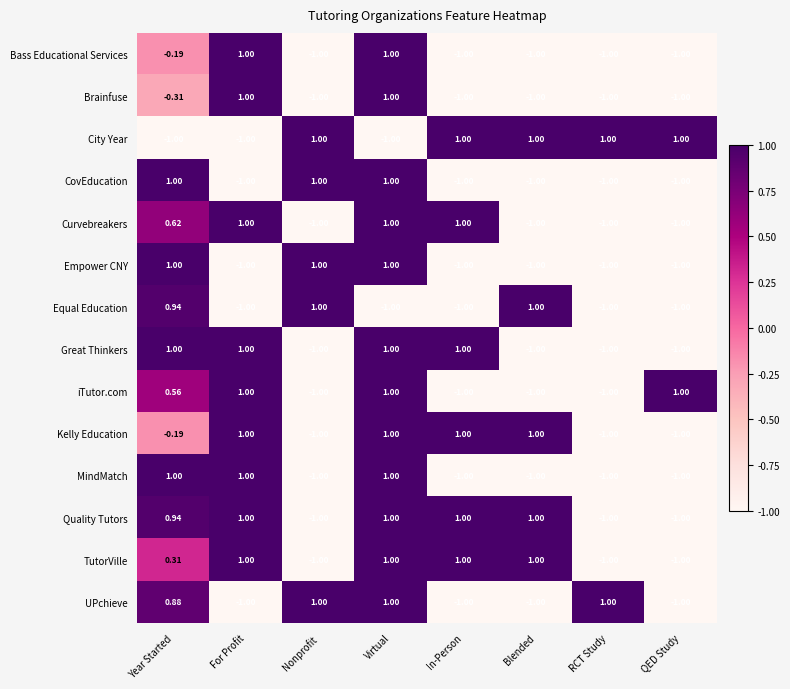

Which series has the largest total across all categories?

City Year